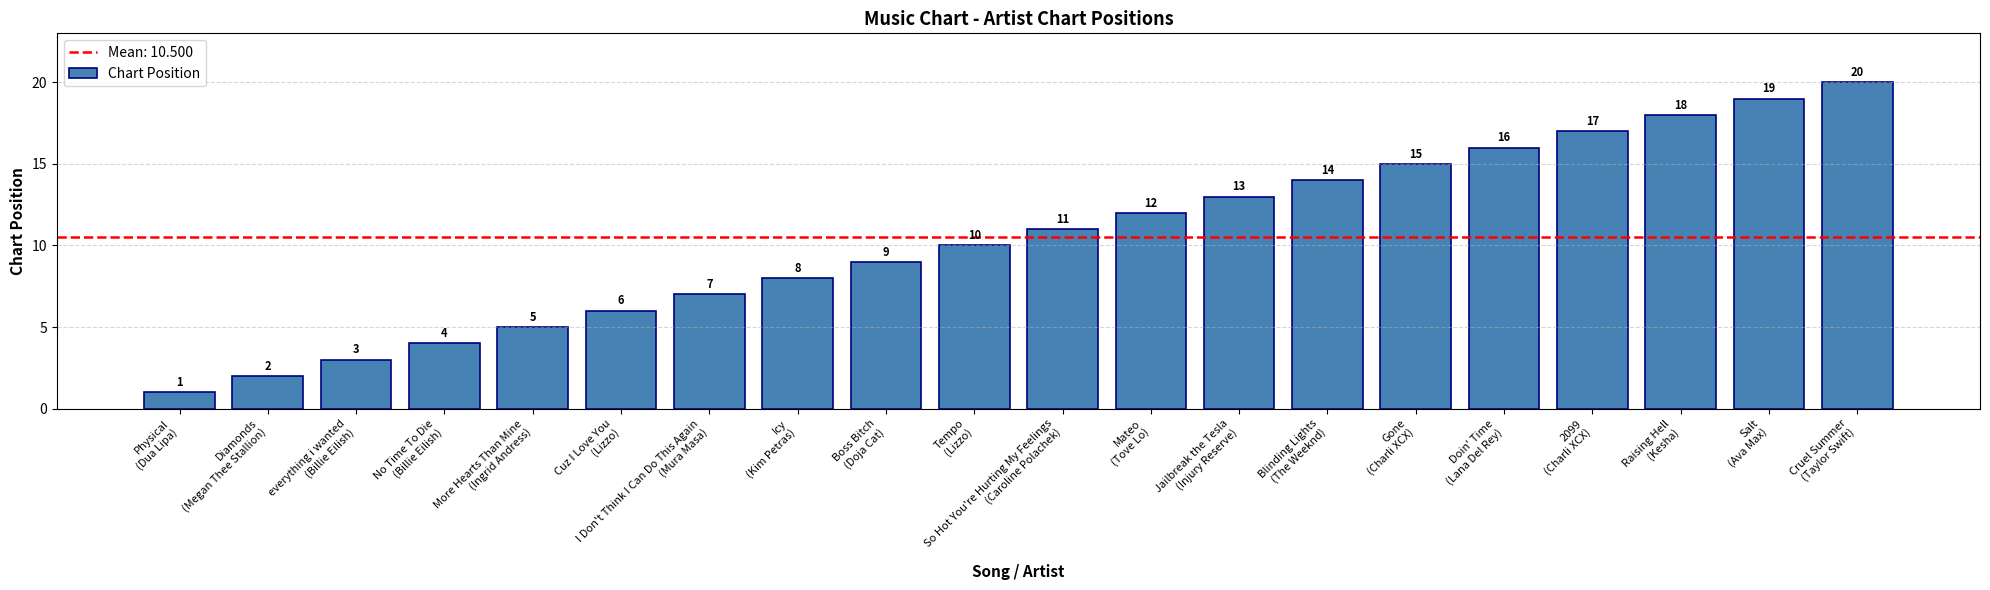

What is the difference between the maximum and minimum values?

19